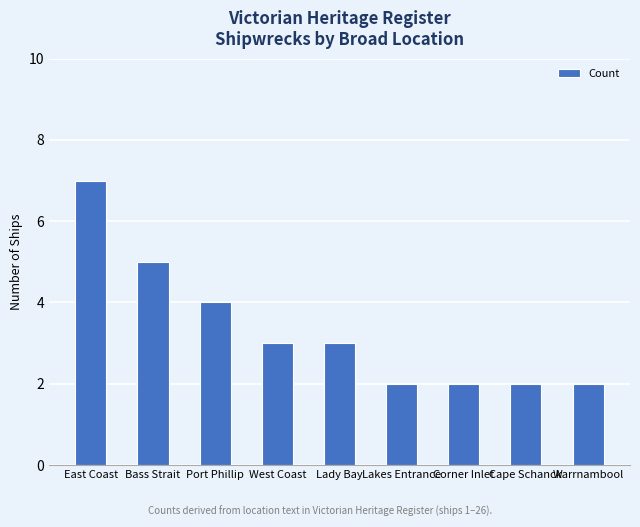

Is it true that the value at Lady Bay is 3?

True